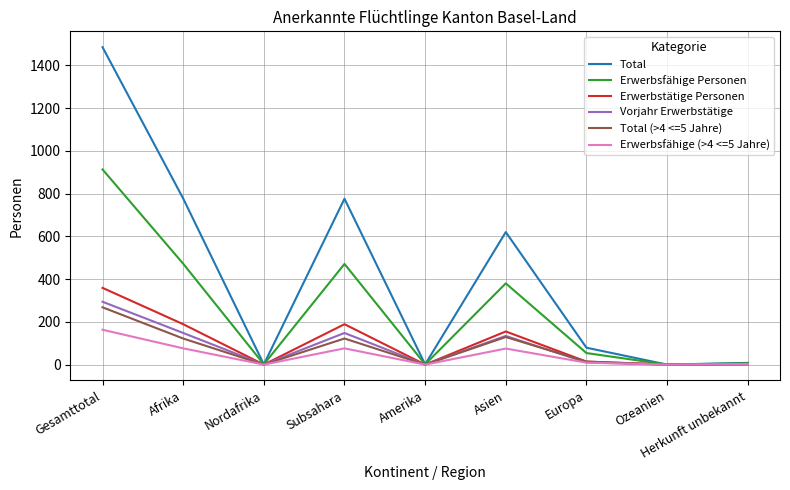

Between Gesamttotal and Amerika, which series saw the biggest shift?

Total